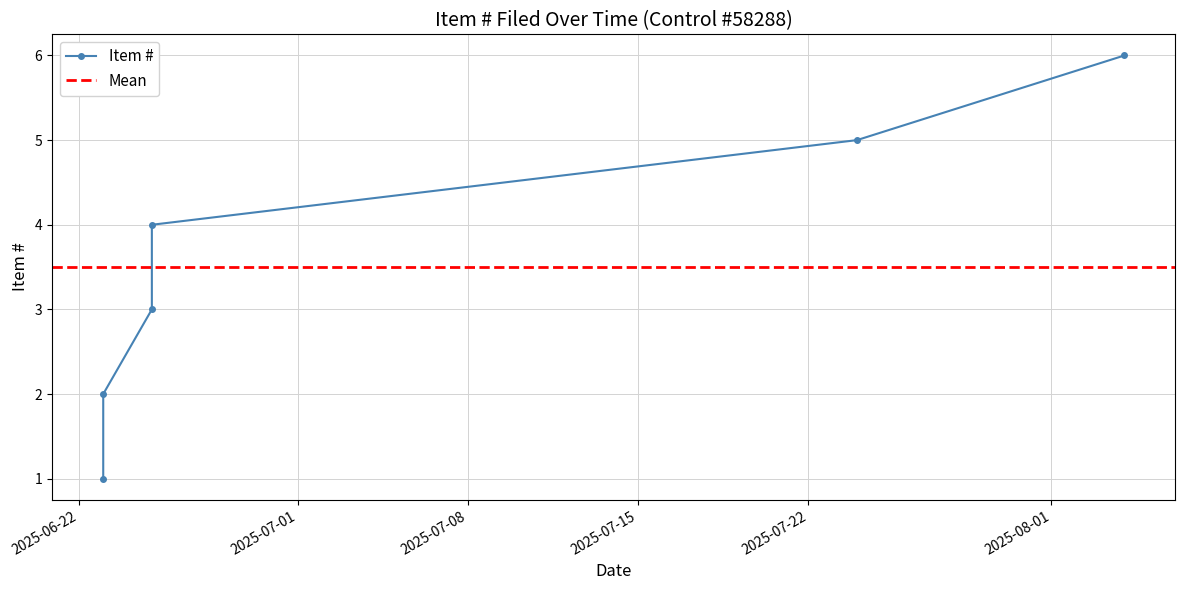

What is the value of the 4th point from the left?

3